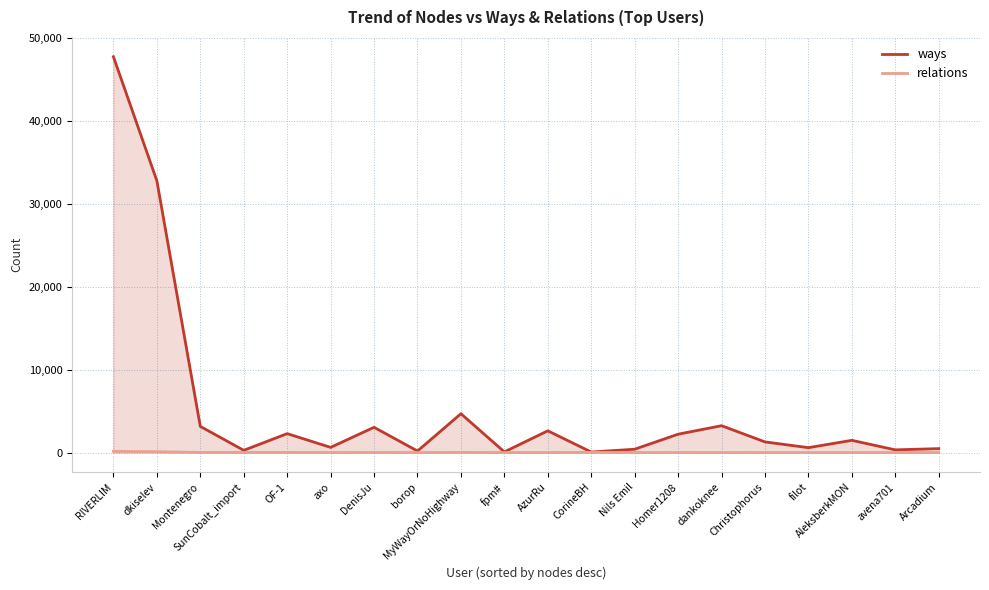

What is the label of the 3rd point from the right?

AleksberkMON